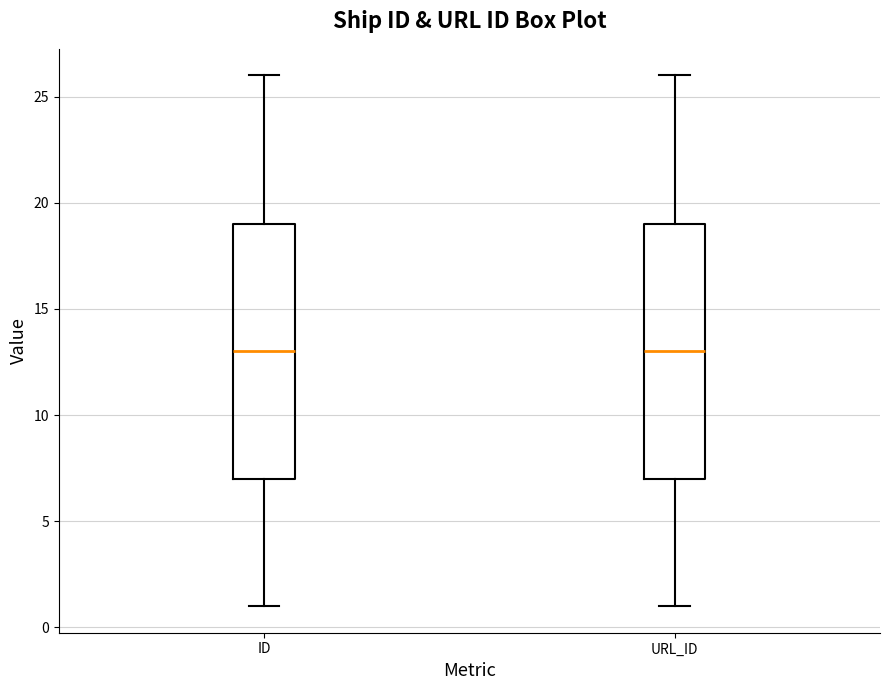

Reading left to right, read every box against the y-axis: the position of its median line, the range the box covers, and the ends of its whiskers. The values are not printed on the chart, so give them approximately, as read against the axis.

ID: median 13, box 7 to 19, whiskers 1 to 26
URL_ID: median 13, box 7 to 19, whiskers 1 to 26